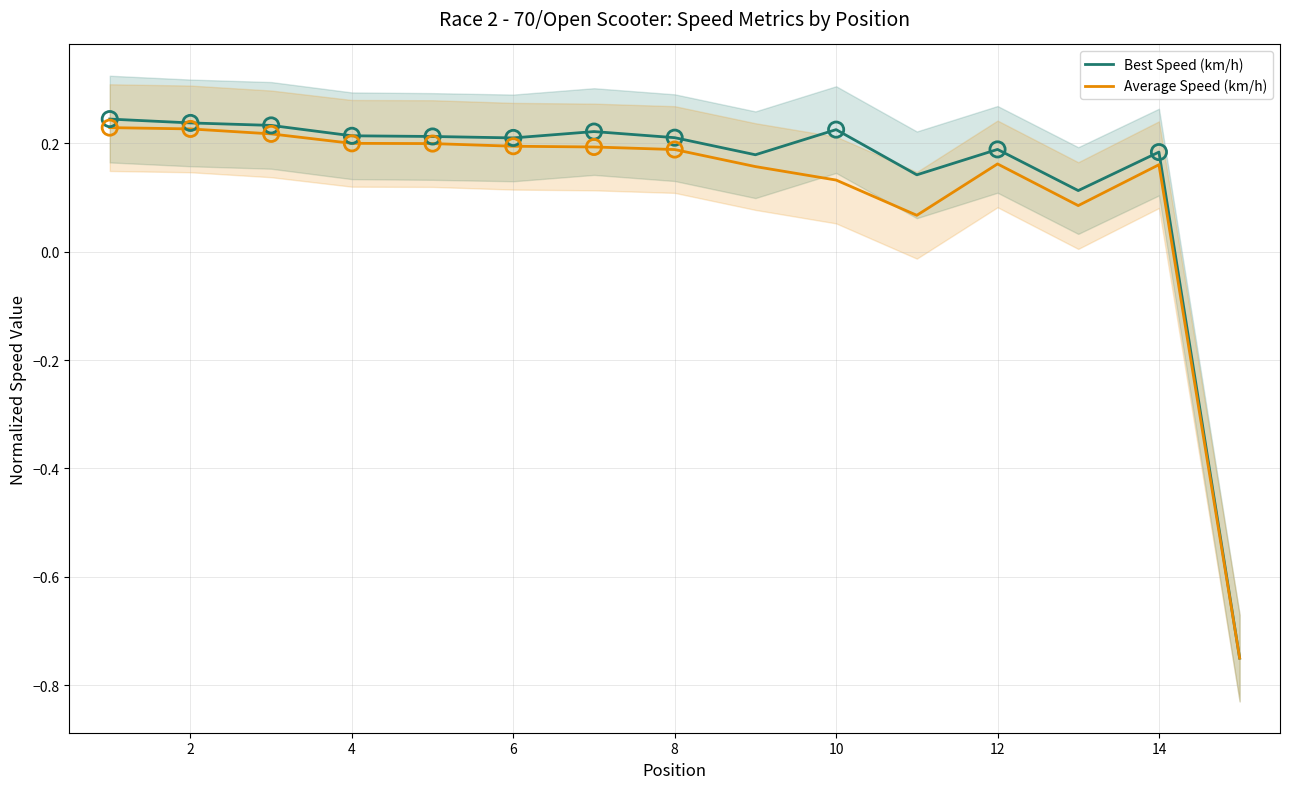

Which series contains the highest Y value?

Best Speed (km/h)